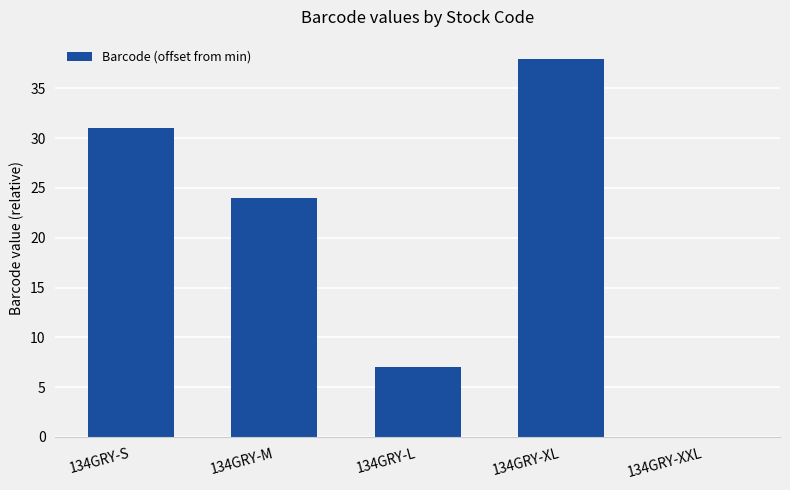

What is the greatest value displayed?

38